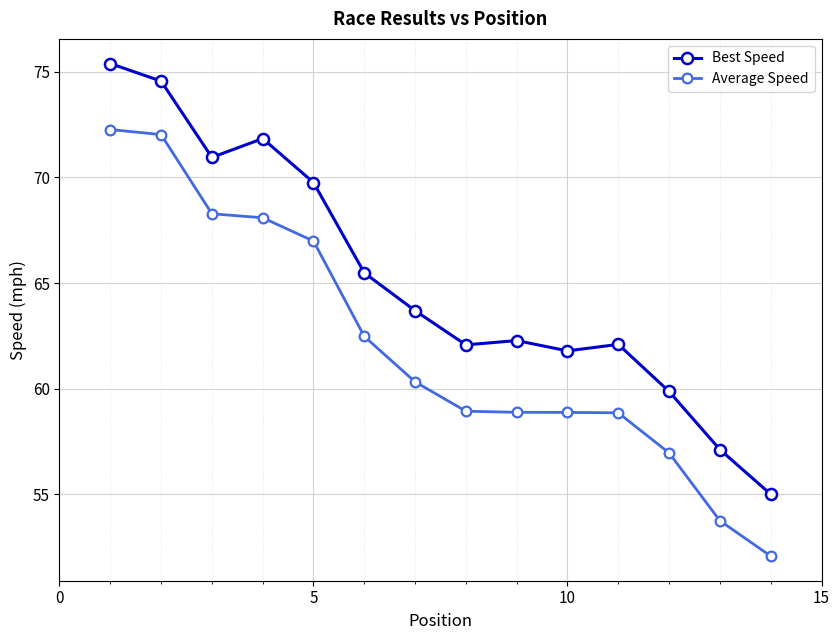

Reading left to right, transcribe all the data shown in this chart.

Best Speed: 75.4	74.6	71.0	71.8	69.8	65.5	63.7	62.1	62.3	61.8	62.1	59.9	57.1	55.0
Average Speed: 72.3	72.0	68.3	68.1	67.0	62.5	60.3	58.9	58.9	58.9	58.9	57.0	53.8	52.1